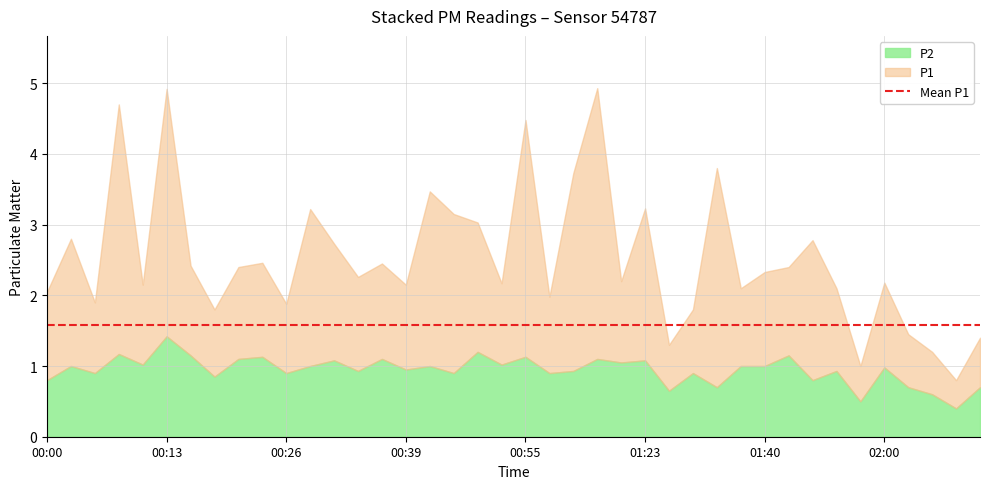

List the labels in order of P2 value, largest first.

00:13, 00:49, 00:08, 00:15, 01:43, 00:23, 00:55, 00:21, 00:36, 01:03, 00:31, 01:23, 01:18, 00:10, 00:52, 00:03, 00:29, 00:41, 01:38, 01:40, 02:00, 00:39, 00:34, 01:00, 01:48, 00:05, 00:26, 00:47, 00:57, 01:32, 00:18, 00:00, 01:45, 01:35, 02:09, 02:17, 01:30, 02:12, 01:51, 02:14